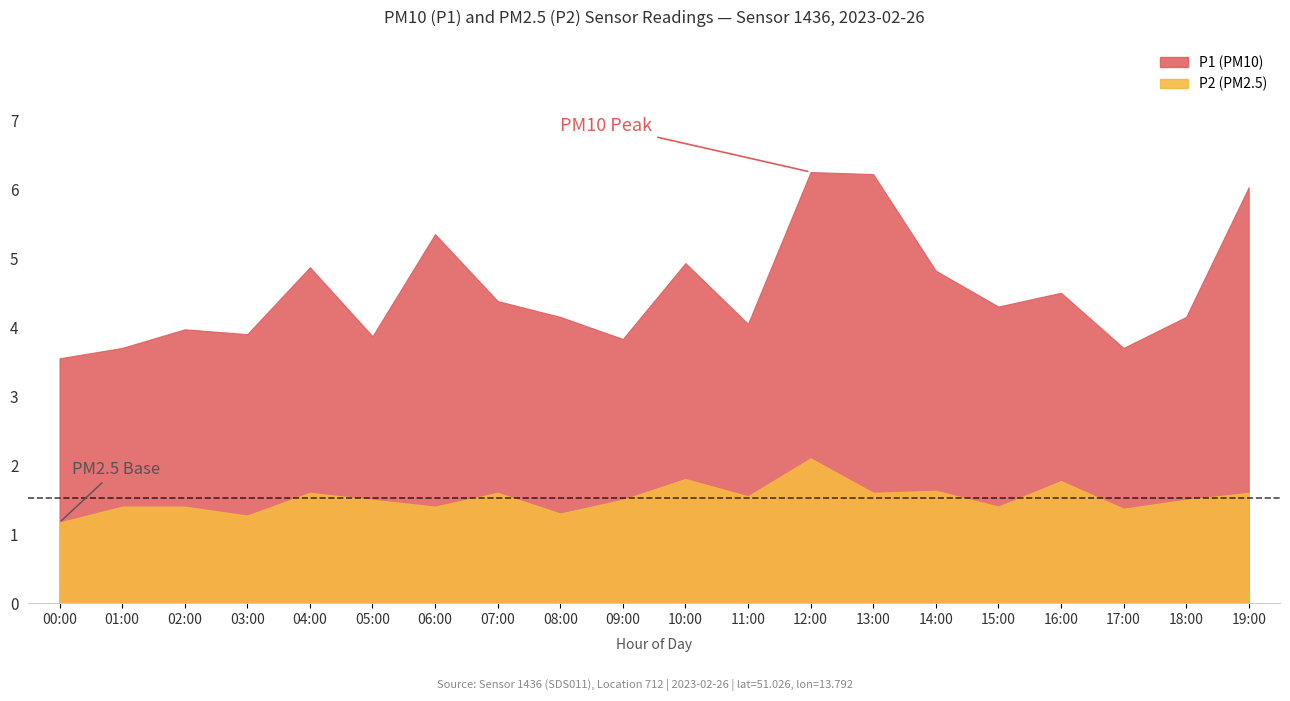

Is it true that P1 equals 1.7 at 08:00?

False